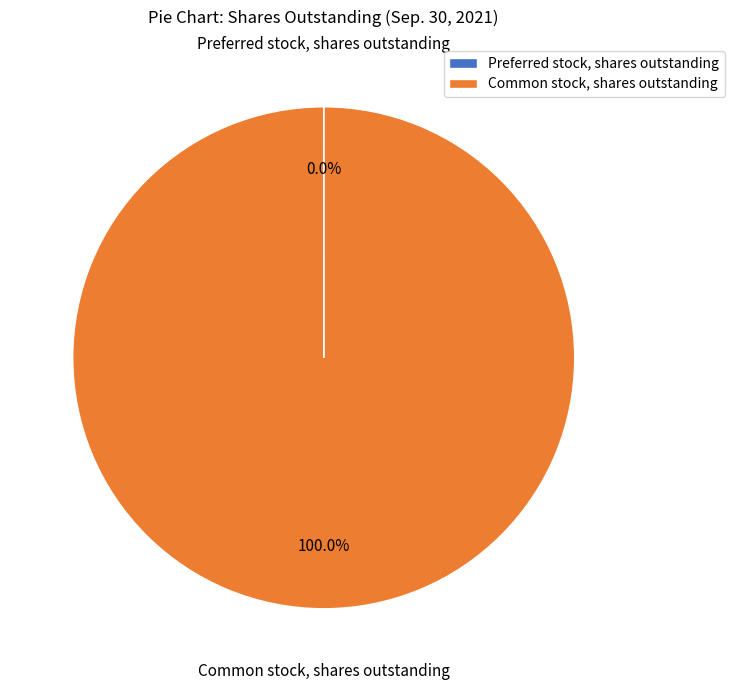

Is Common stock, shares outstanding the majority of the pie?

Yes